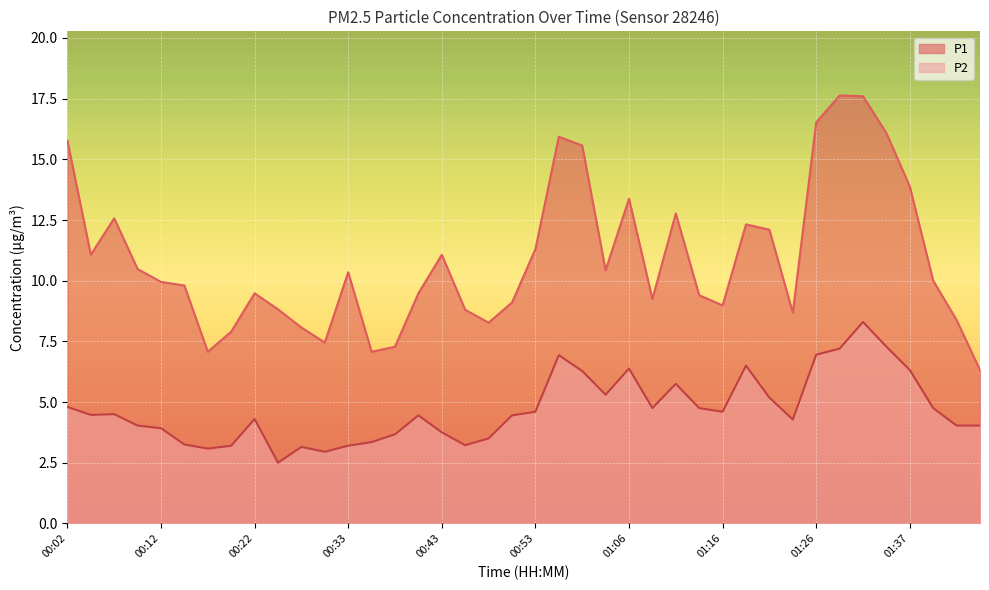

True or false: P1 has a value of 11.3 at 00:53.

True